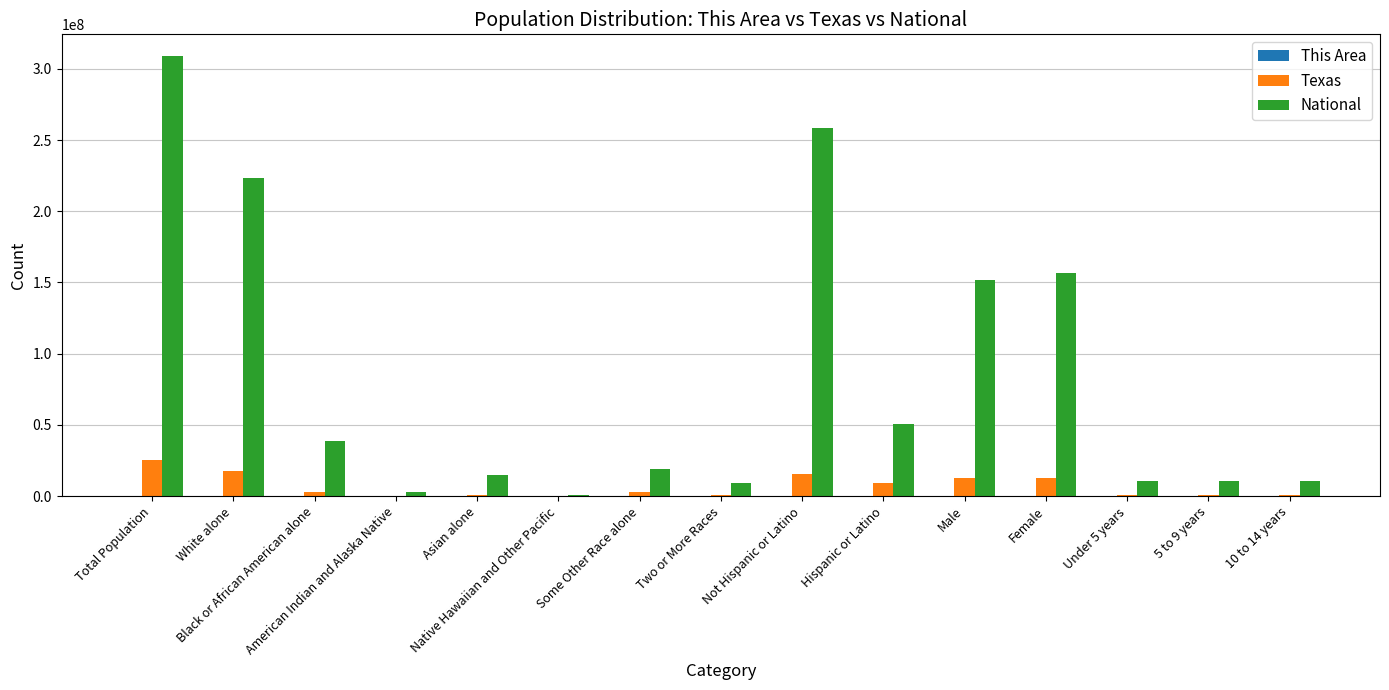

What value does the National series have at American Indian and Alaska Native, to the nearest 10?

2932250